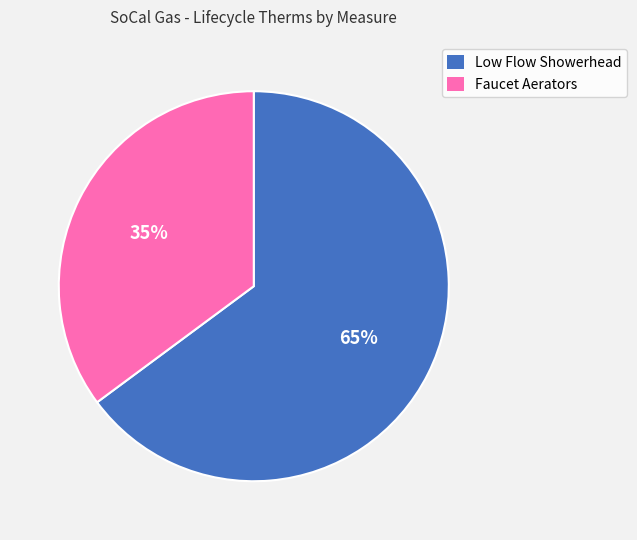

To the nearest percent, what is the difference between the largest and smallest slice percentages?

30%